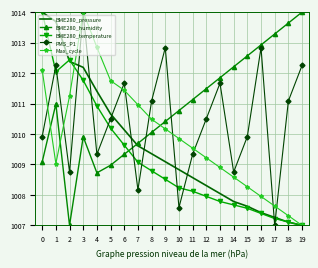

True or false: BME280_humidity and BME280_temperature cross at least once.

True